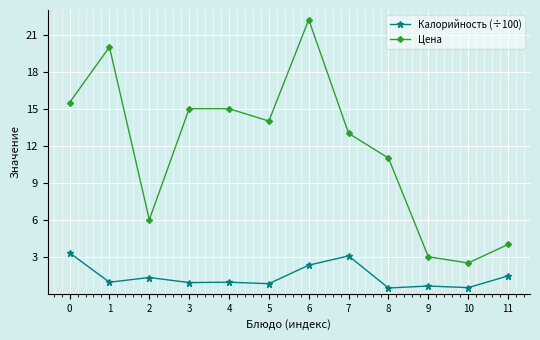

True or false: Калорийность (÷100) and Цена intersect in this chart.

False